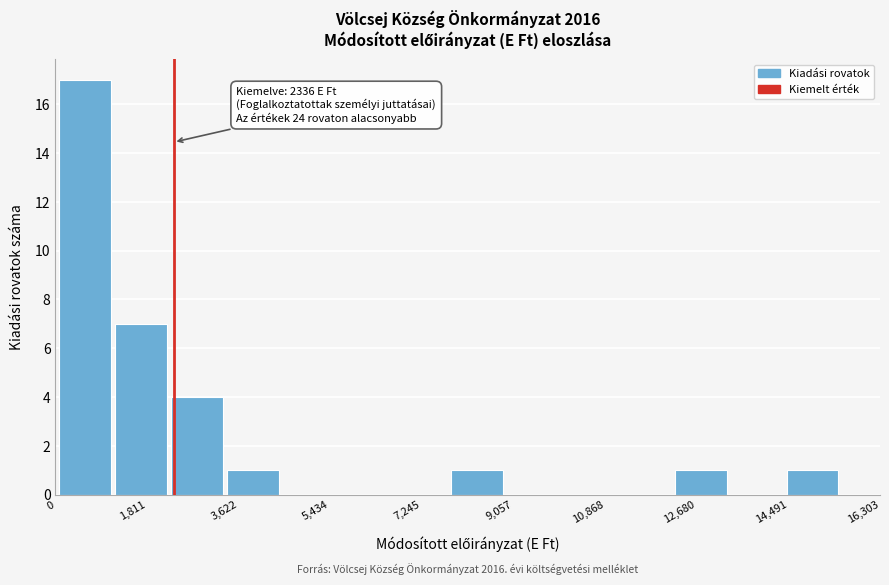

Which range on the x-axis has the tallest bar?

0 to 1200